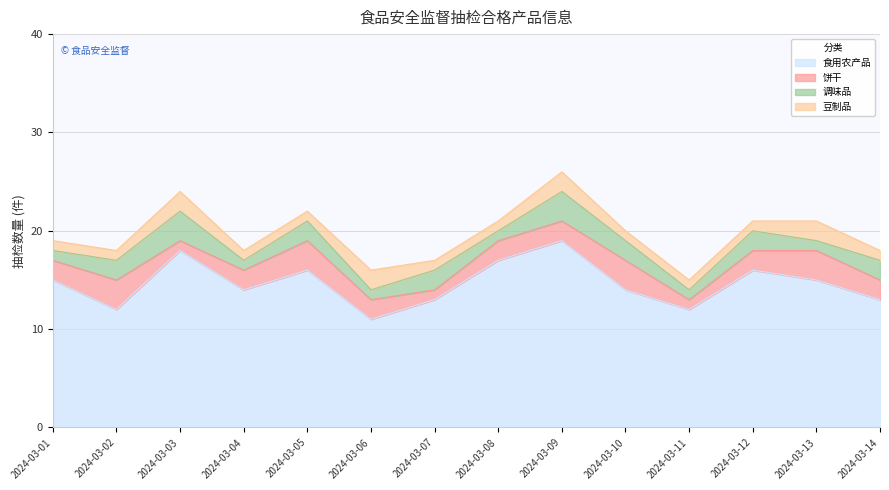

Where is the first local maximum for 调味品?

2024-03-03